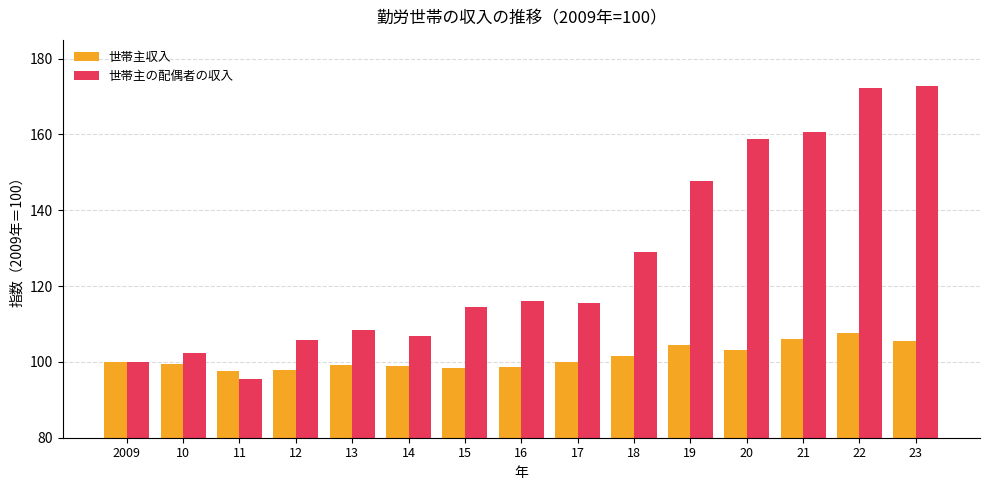

What is the total value across all series at 13?

207.7